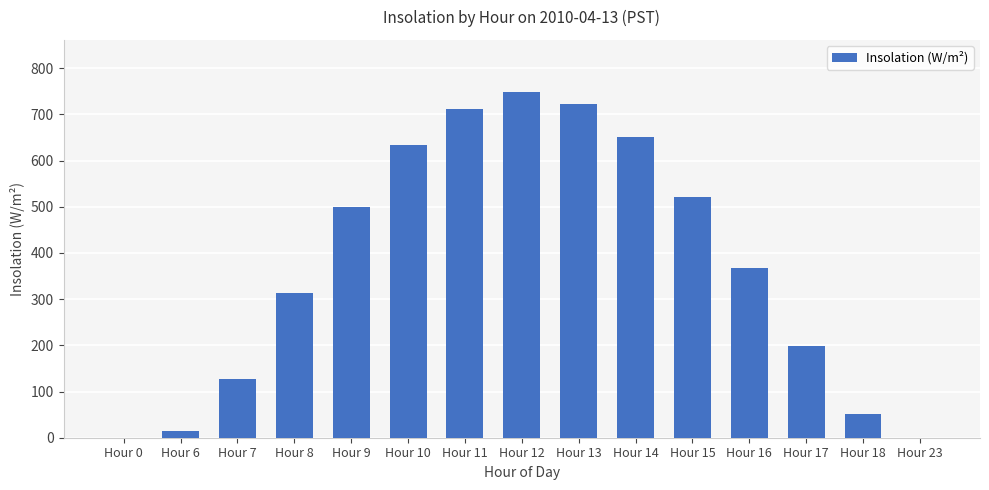

What is the maximum value shown in the chart?

748.9